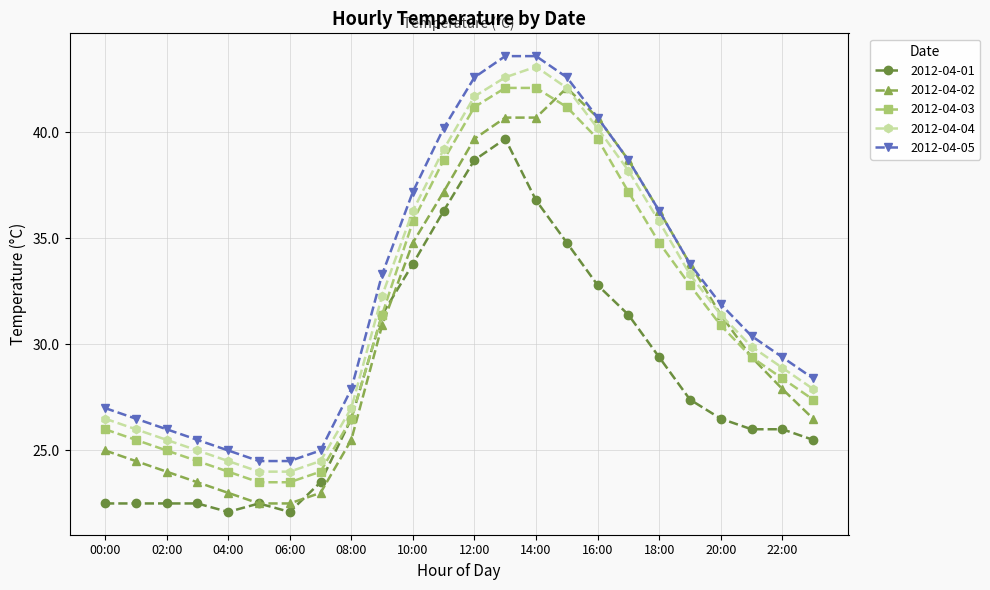

True or false: 2012-04-01 has more than 0 points higher than both neighbors.

True